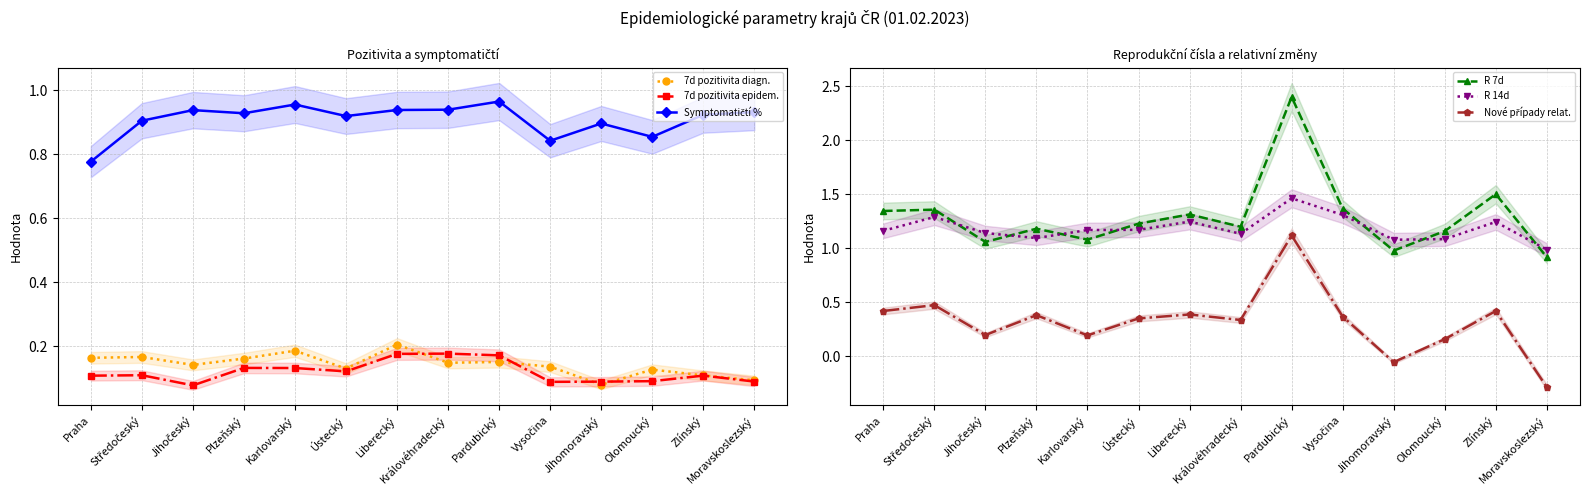

At how many categories does at least one series exceed 0?

14